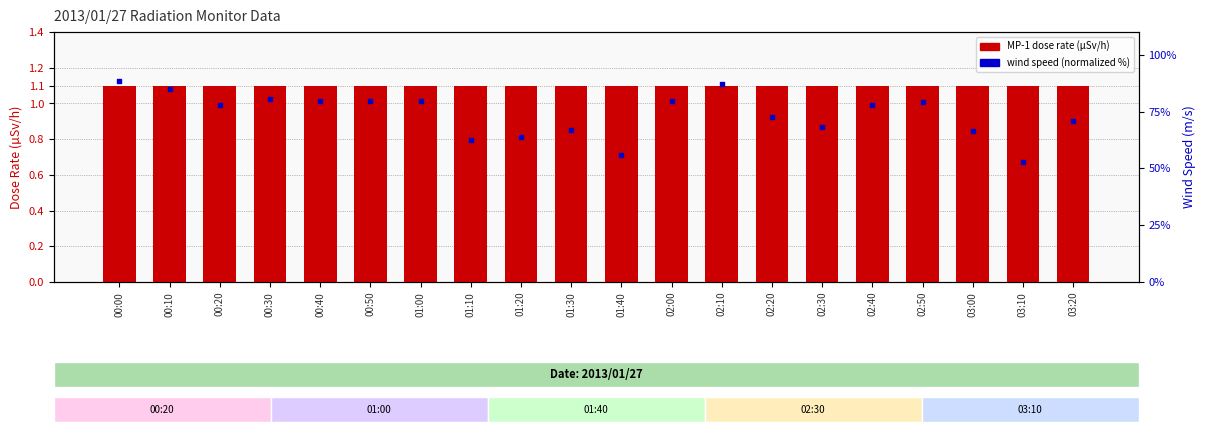

At which category is the sum across all series the highest?

00:00